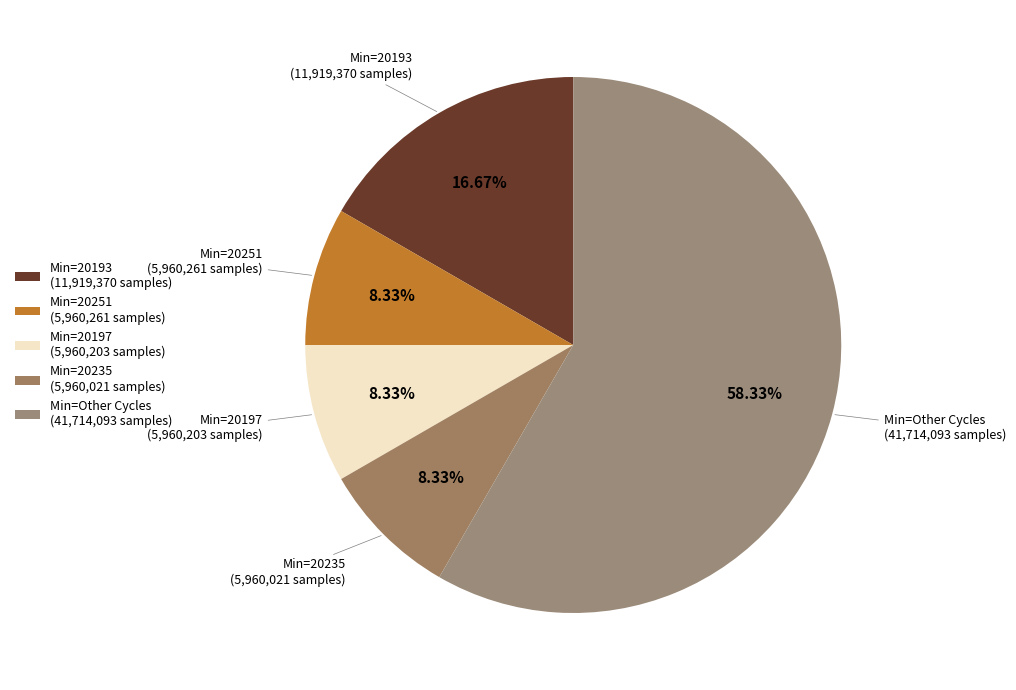

Which has a higher value, Min=20193 (11,919,370 samples) or Min=20251 (5,960,261 samples)?

Min=20193 (11,919,370 samples)